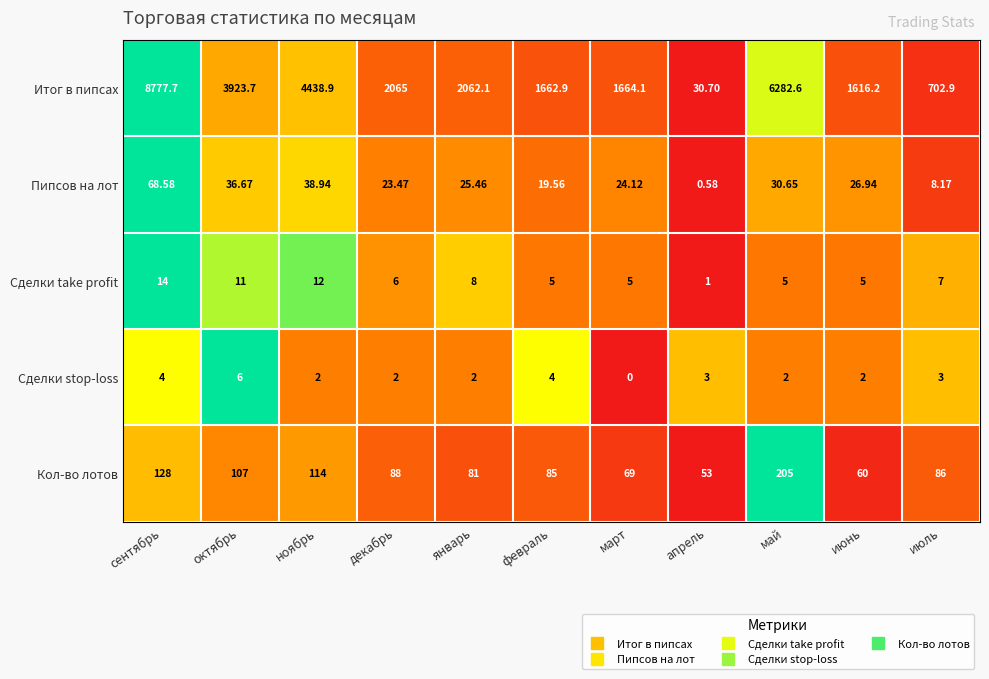

List the series in order of their peak value, highest first.

Итог в пипсах, Кол-во лотов, Пипсов на лот, Сделки take profit, Сделки stop-loss